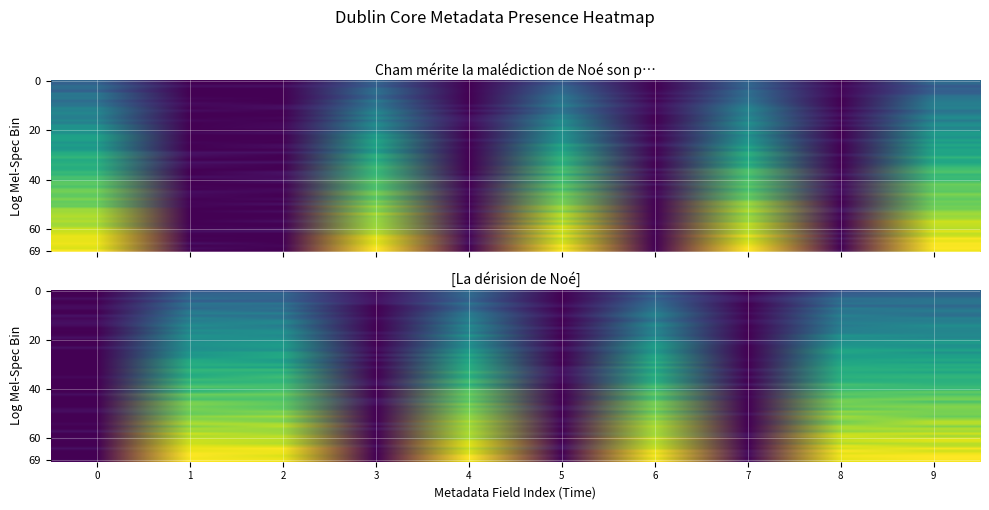

Which series has the widest spread of values?

Cham mérite la malédiction de Noé son p…